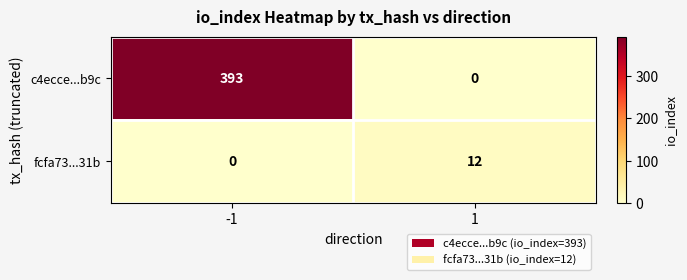

Is it true that c4ecce...b9c equals 0 at 1?

True